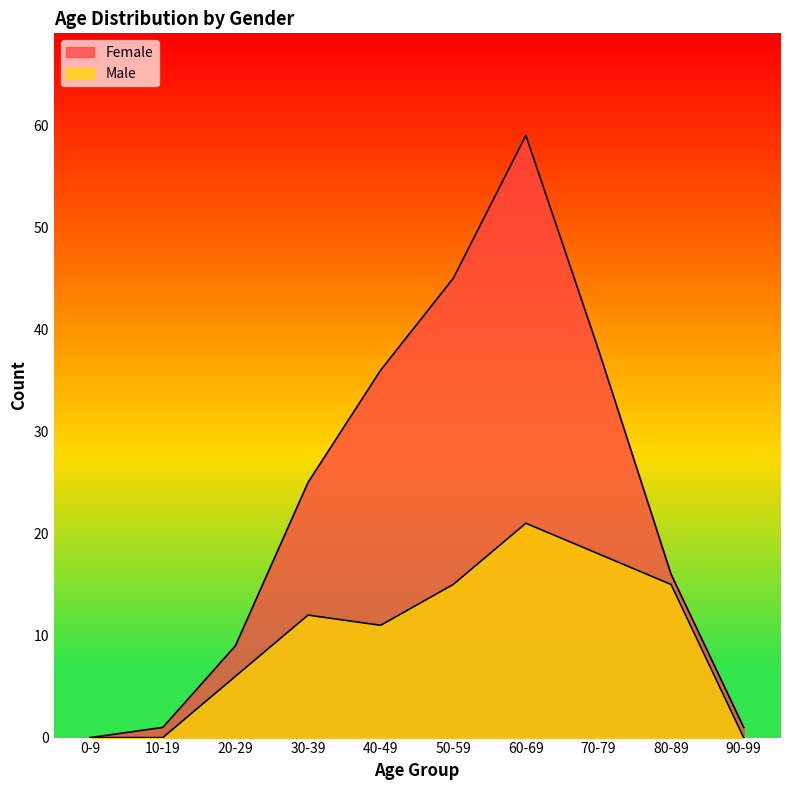

Where is the first local minimum for Male?

40-49